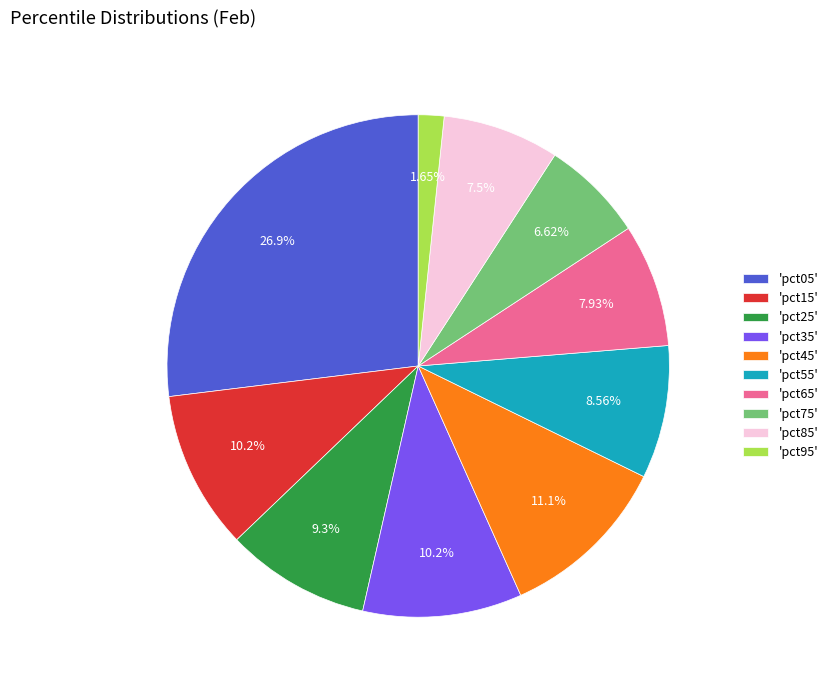

Between 'pct35' and 'pct85', which is larger?

'pct35'